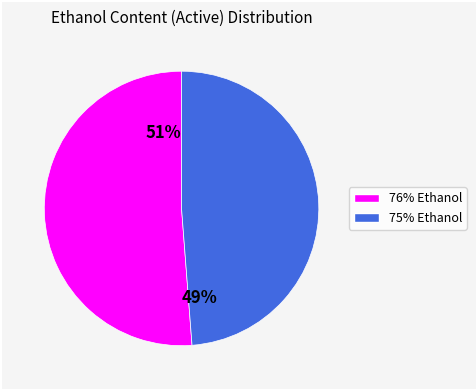

Which slice is the smallest?

75